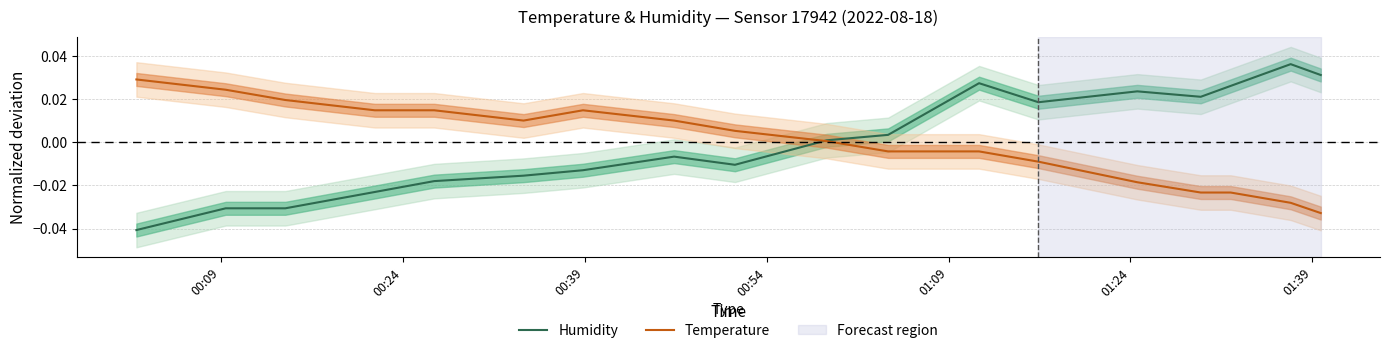

True or false: Temperature has a value of 0.0 at 9.

False